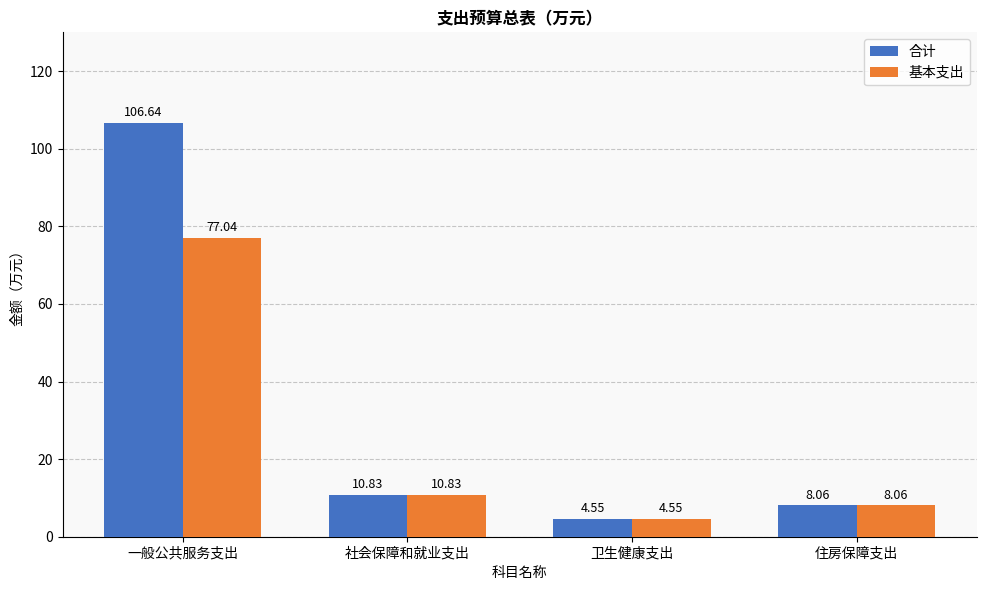

Between 一般公共服务支出 and 住房保障支出, which series saw the biggest shift?

合计